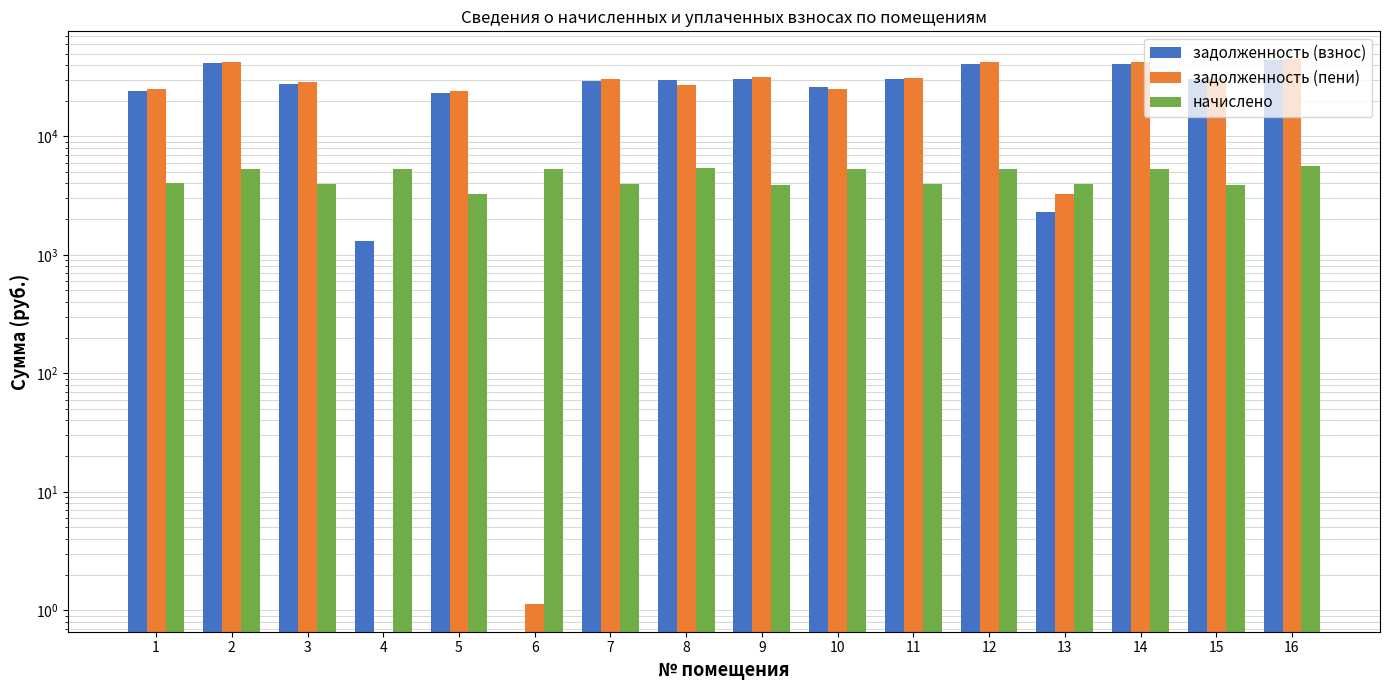

The value of задолженность (пени) at 16 is 45286.7. True or false?

True